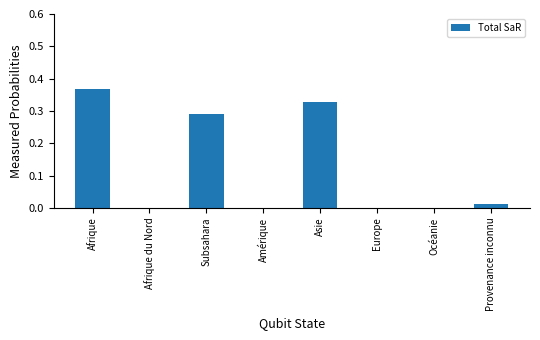

True or false: the data shows 0.0 at Provenance inconnu.

True